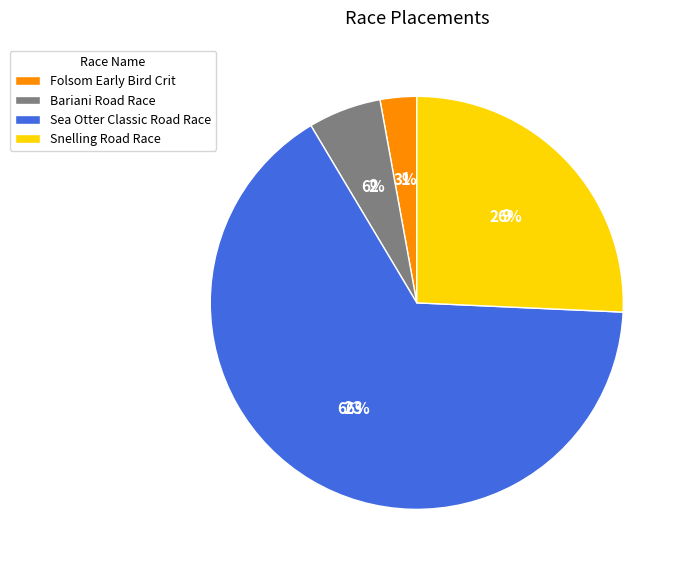

Rank the categories by value from highest to lowest.

Sea Otter Classic Road Race, Snelling Road Race, Bariani Road Race, Folsom Early Bird Crit